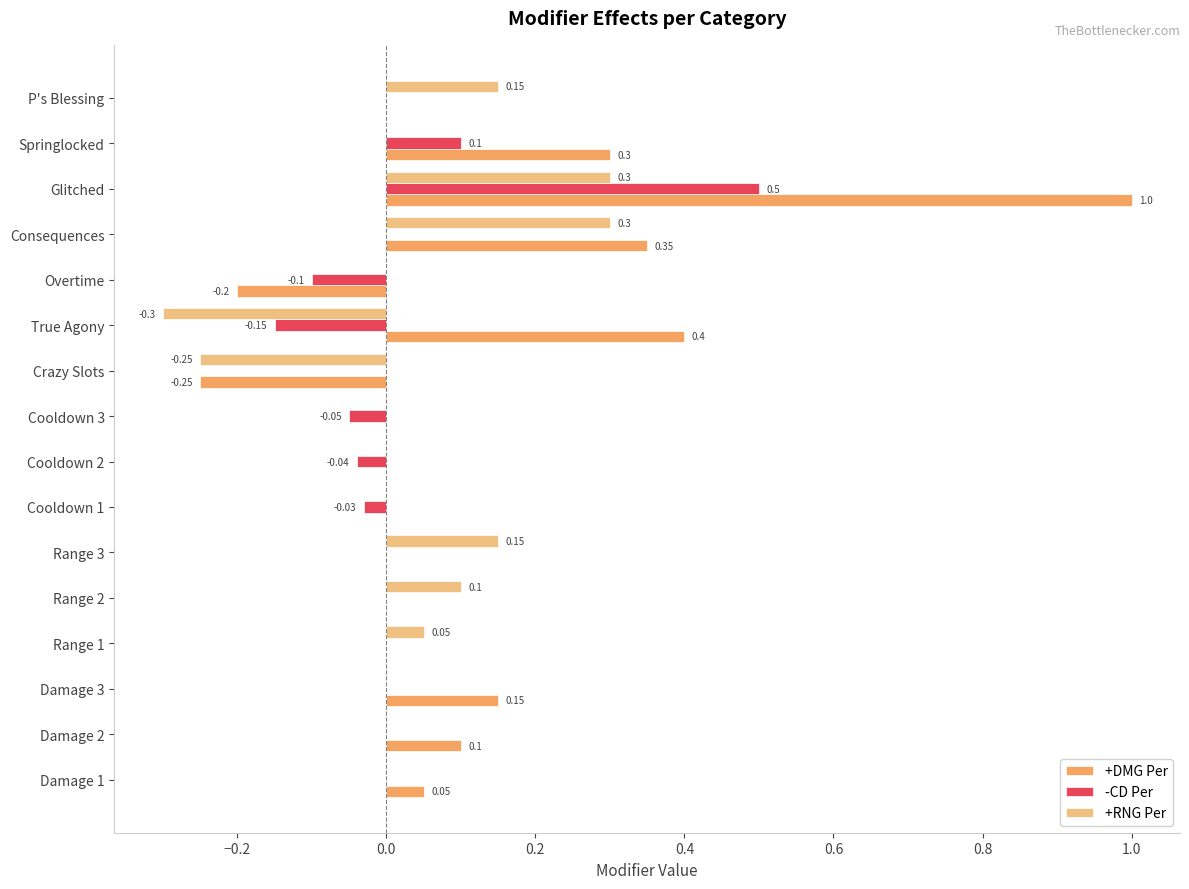

How many data points does each series have?

16